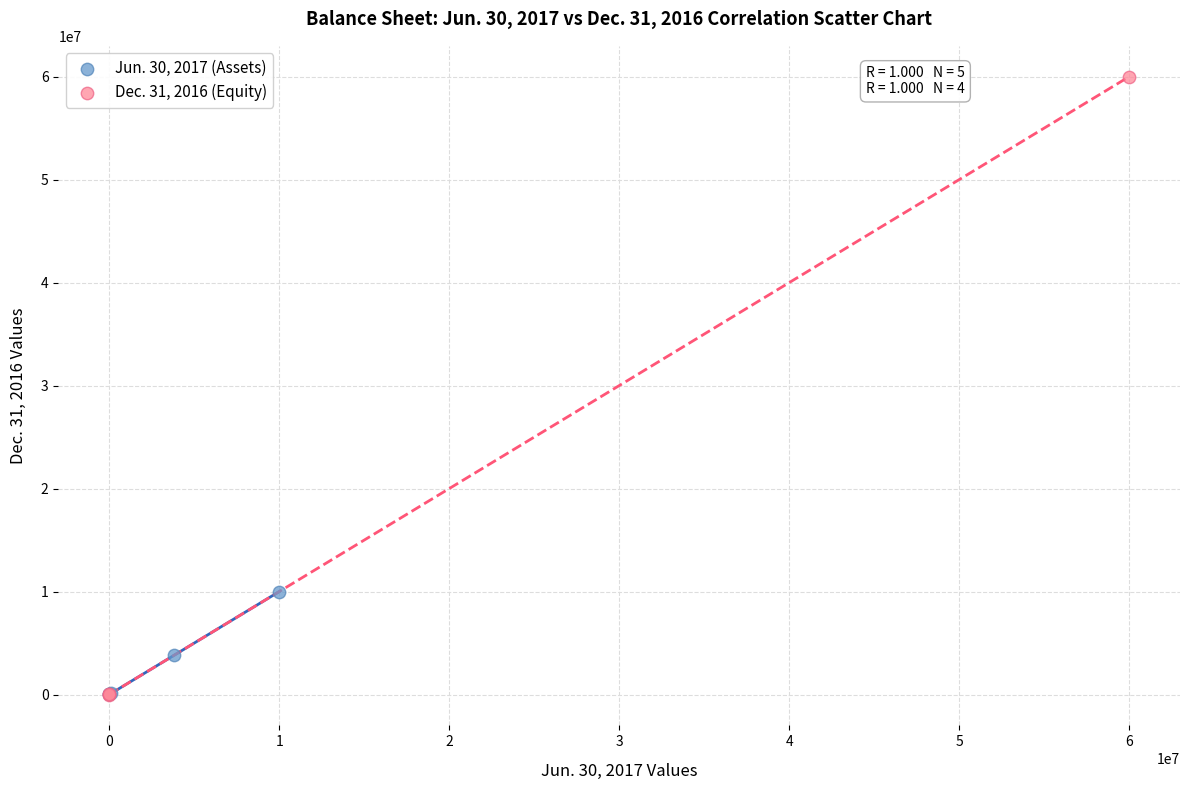

Which series has the largest Y range (max minus min)?

Dec. 31, 2016 (Equity)